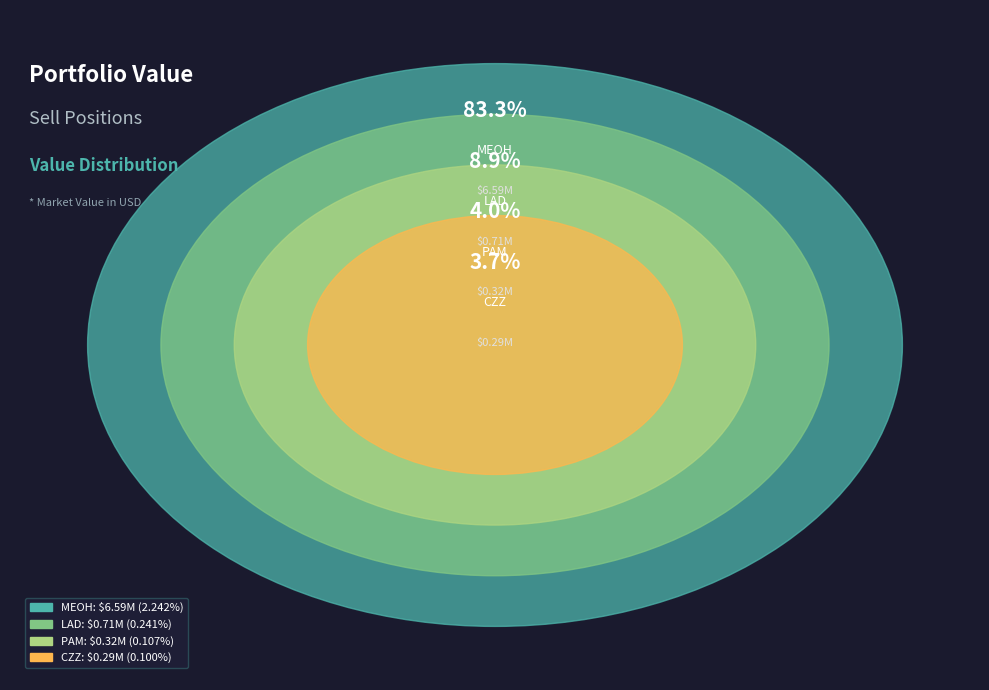

What percentage do PAMPA ENERGIA S A (PAM) and COSAN LTD (CZZ) together represent?

7.7%